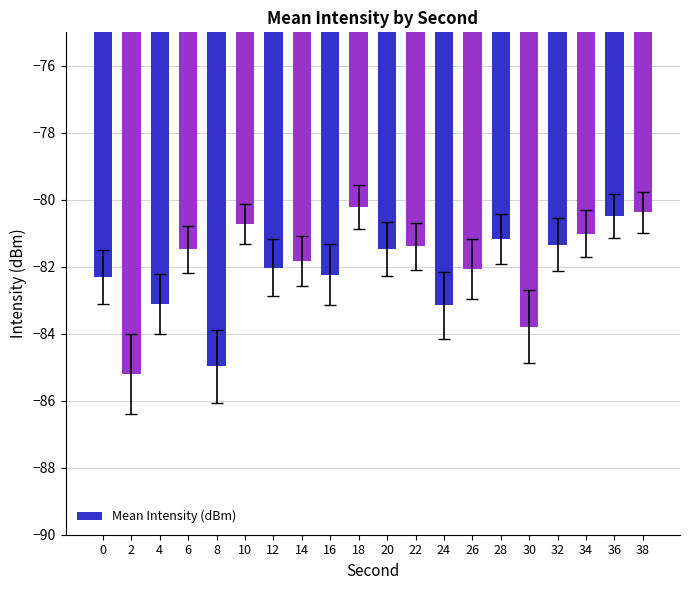

The value at 0 is -82.3. True or false?

True